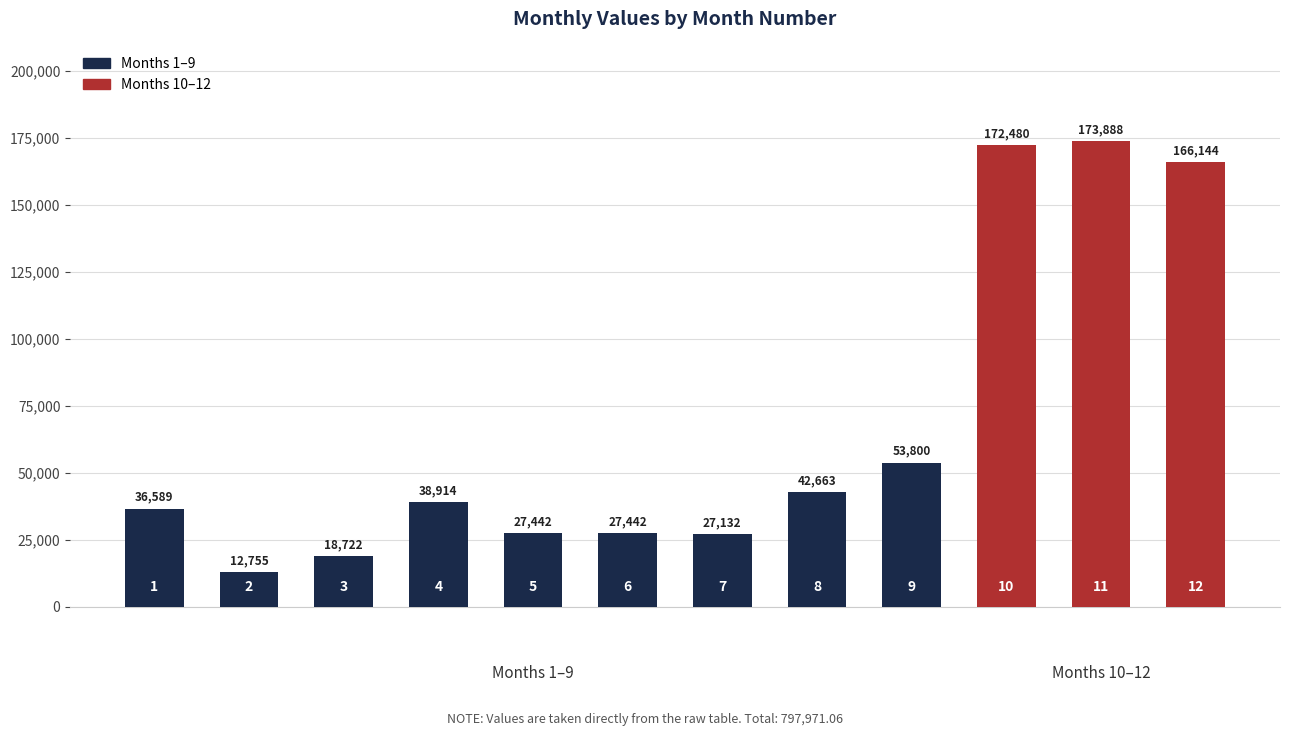

Are the bars grouped side by side (vs. stacked)?

No